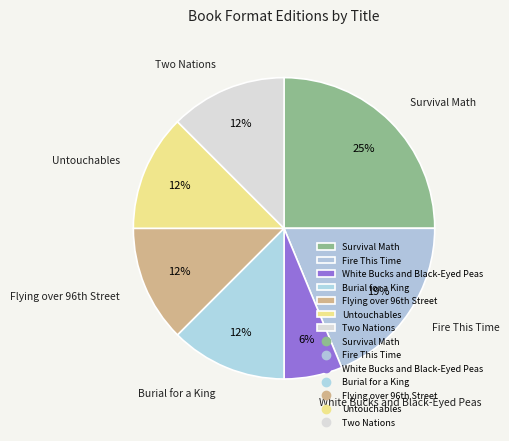

Which slice is the largest?

Survival Math